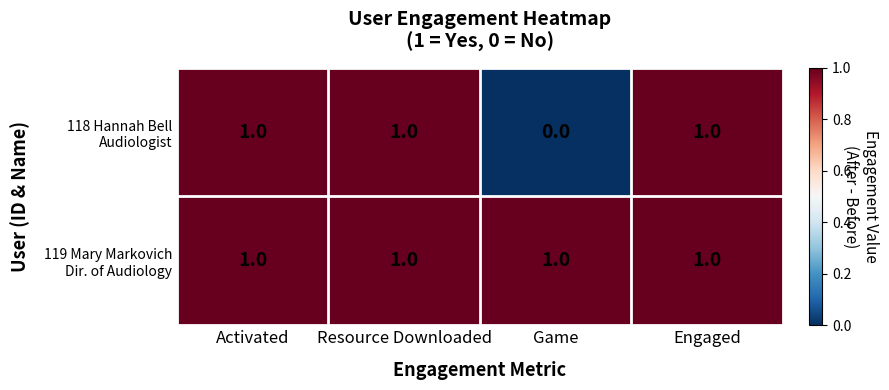

At which category does the chart reach its minimum across all series?

Game